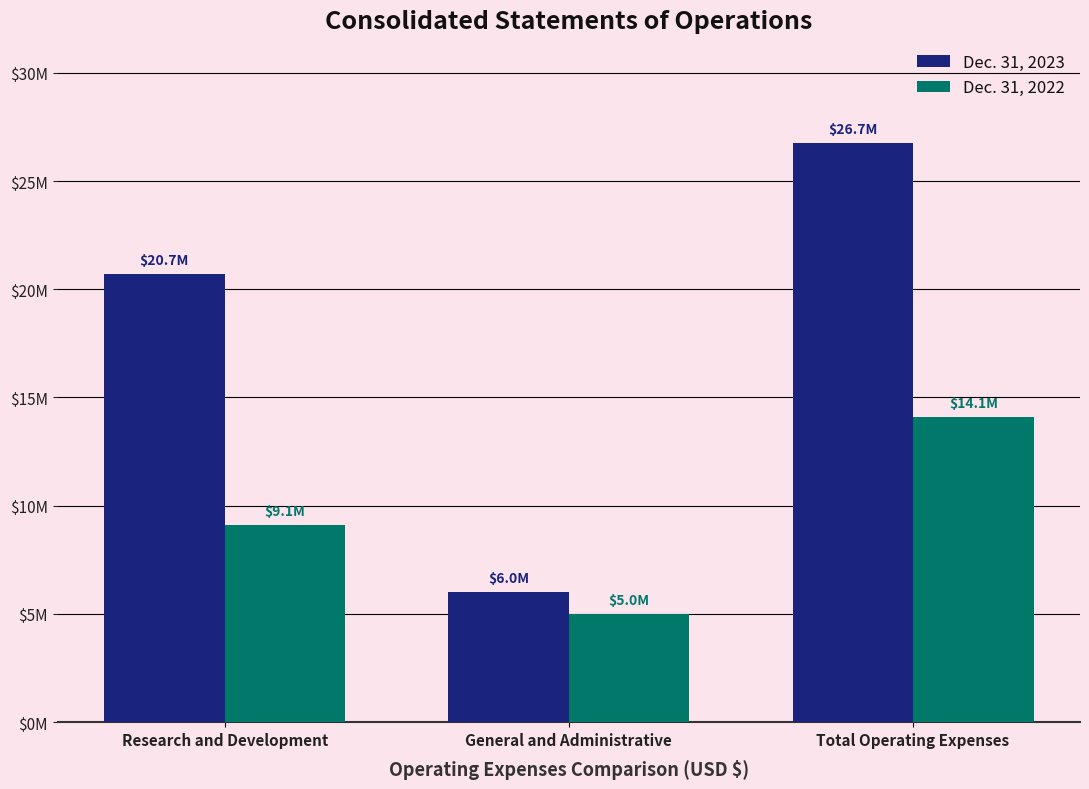

What is the label of the 3rd bar from the right?

Research and Development